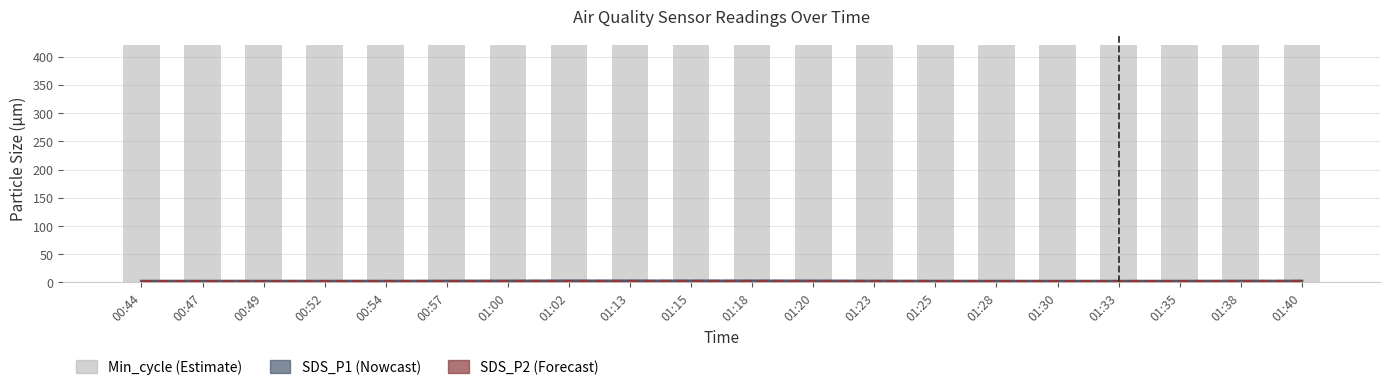

What is the average value of the SDS_P1 series?

2.2